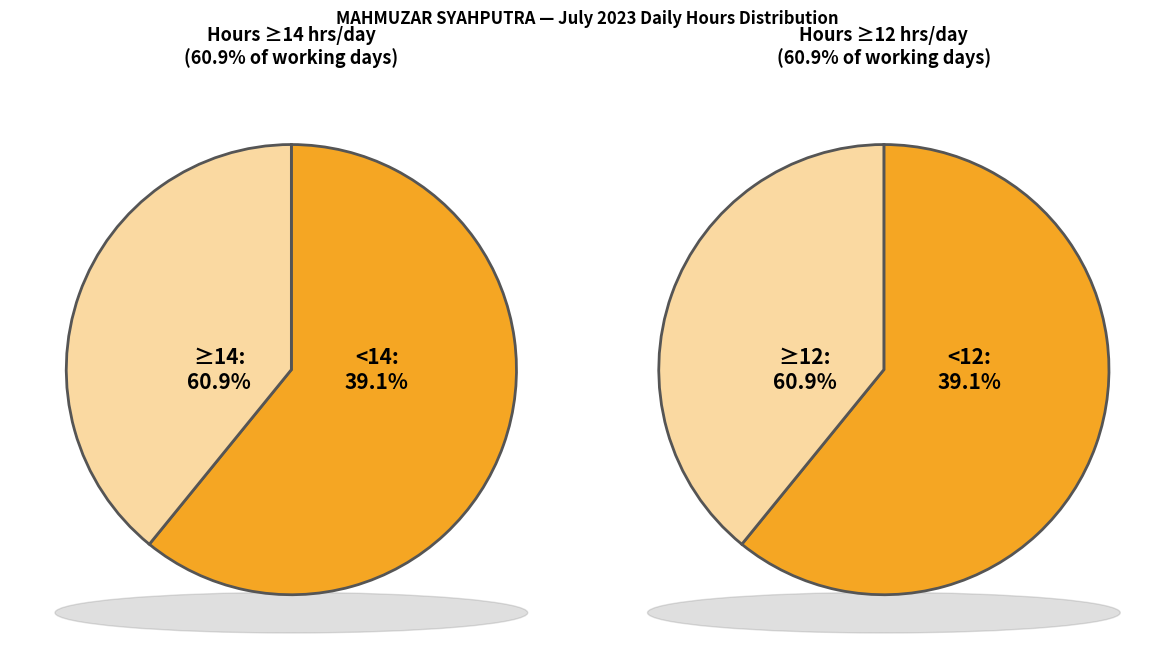

Does 16 account for over 50% of the chart?

No